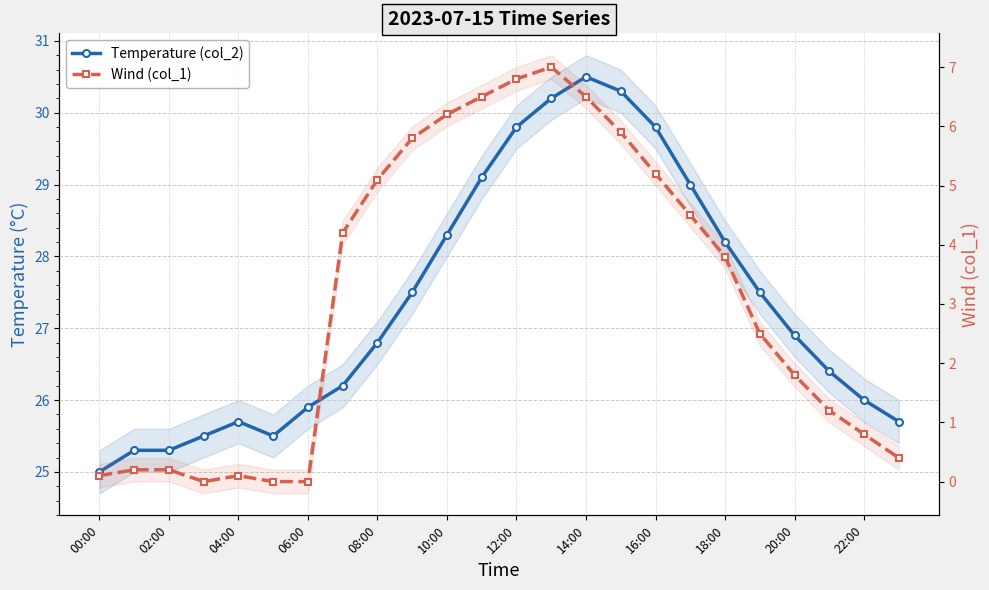

Which label corresponds to the smallest value in the chart?

06:00